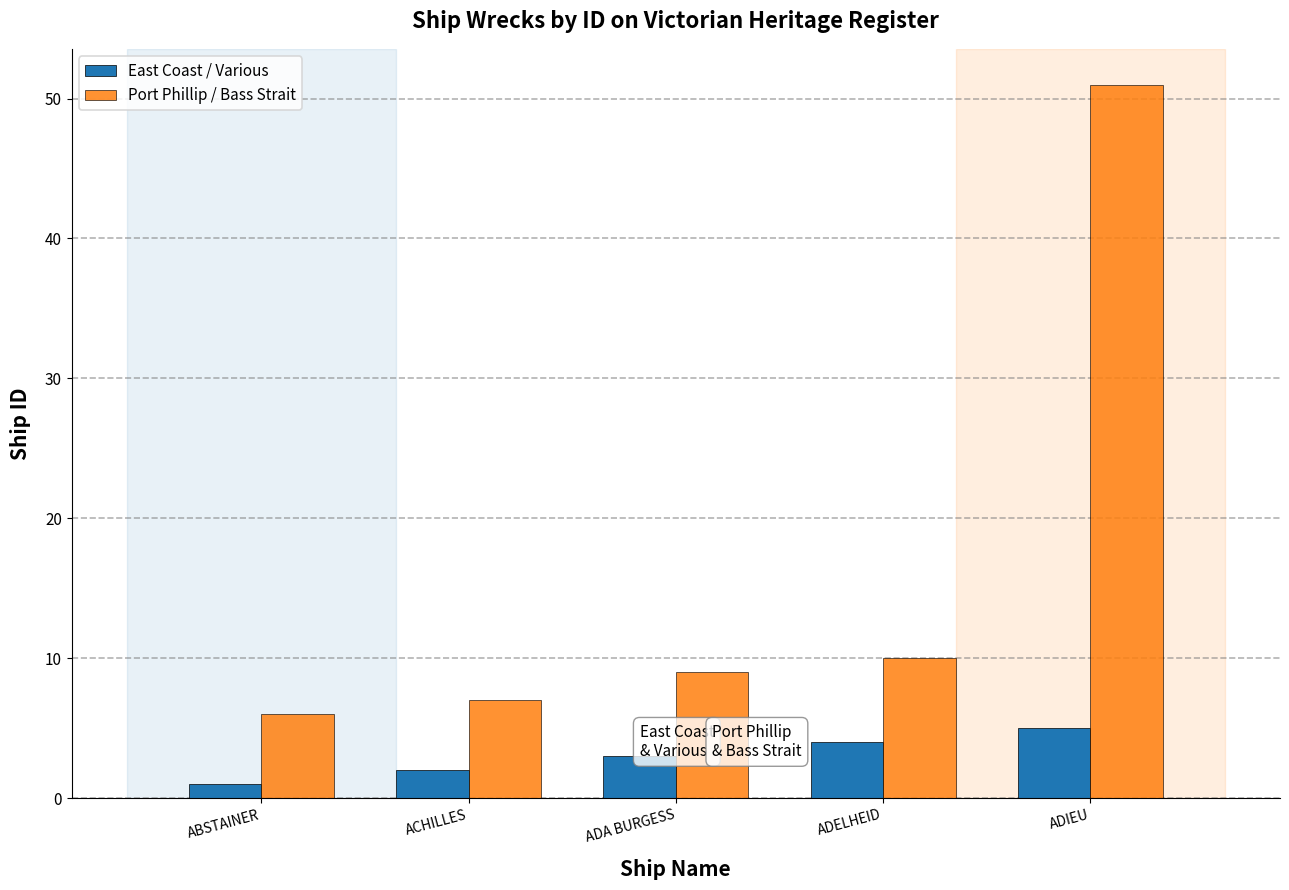

Reading right to left, transcribe all the data shown in this chart.

East Coast / Various: ADIEU=5	ADELHEID=4	ADA BURGESS=3	ACHILLES=2	ABSTAINER=1
Port Phillip / Bass Strait: ADIEU=51	ADELHEID=10	ADA BURGESS=9	ACHILLES=7	ABSTAINER=6